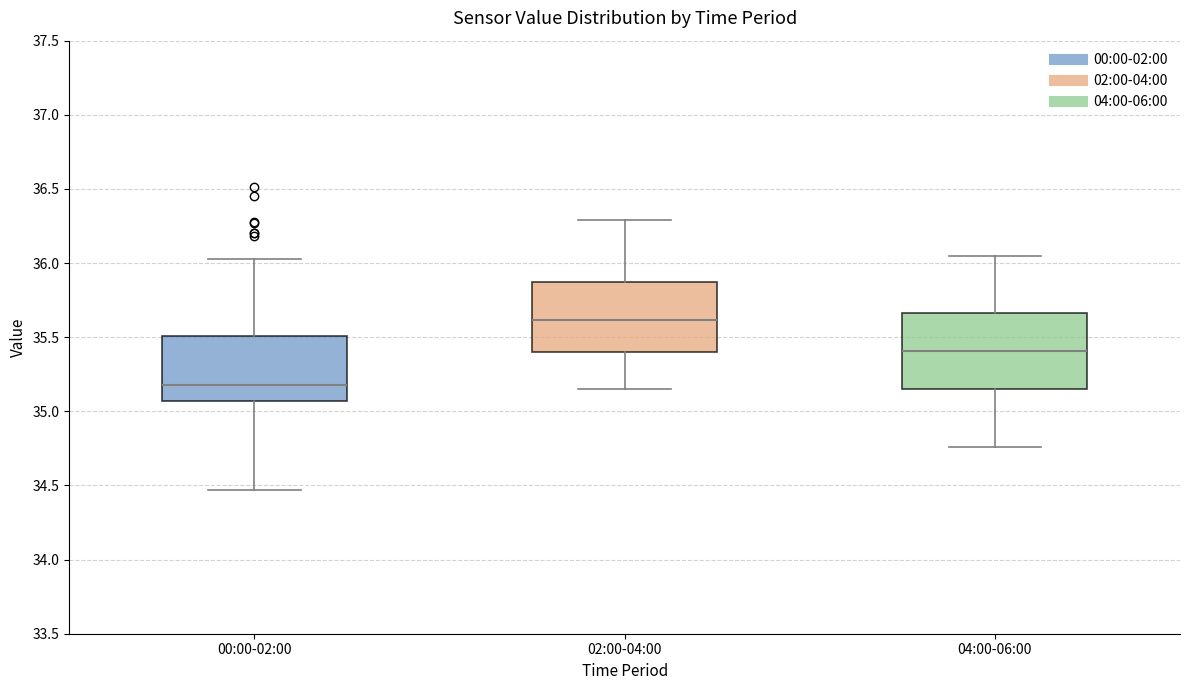

Where does the lower whisker of the box for 02:00-04:00 end on the y-axis? The values are not printed on the chart, so give them approximately, as read against the axis.

35.15